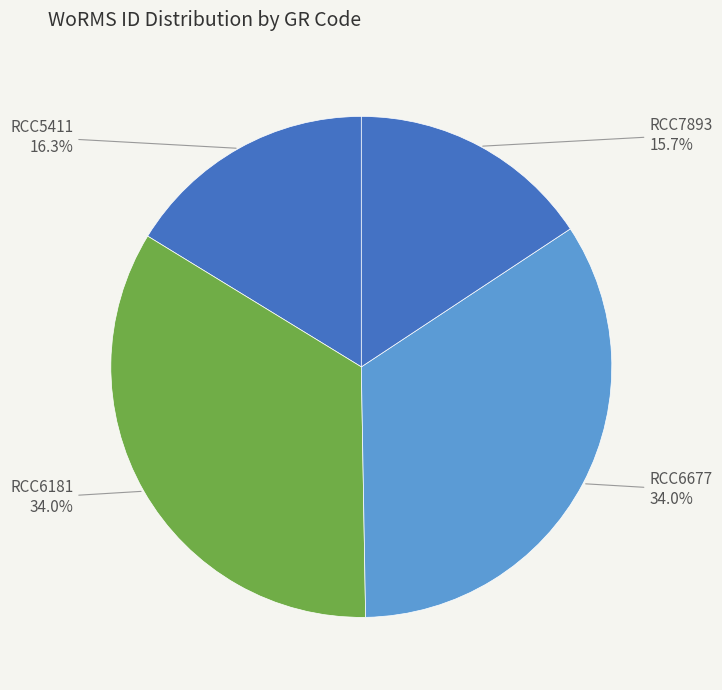

What percentage is the RCC6677 slice, to the nearest percent?

34%